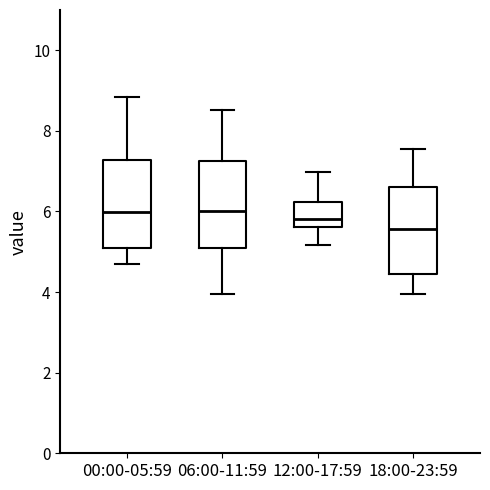

Where does the upper whisker of the box for 12:00-17:59 end on the y-axis? The values are not printed on the chart, so give them approximately, as read against the axis.

7.0